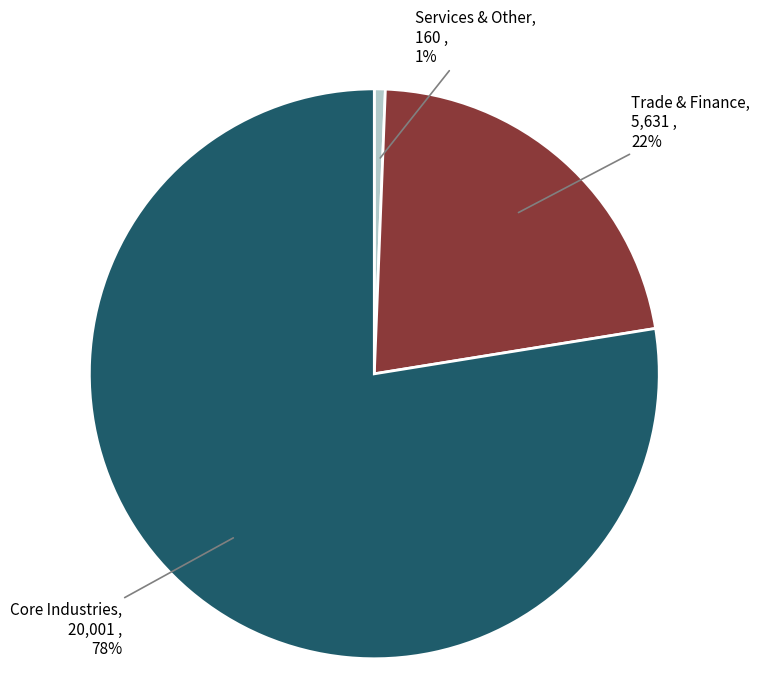

To the nearest percent, what is the average slice percentage?

33%